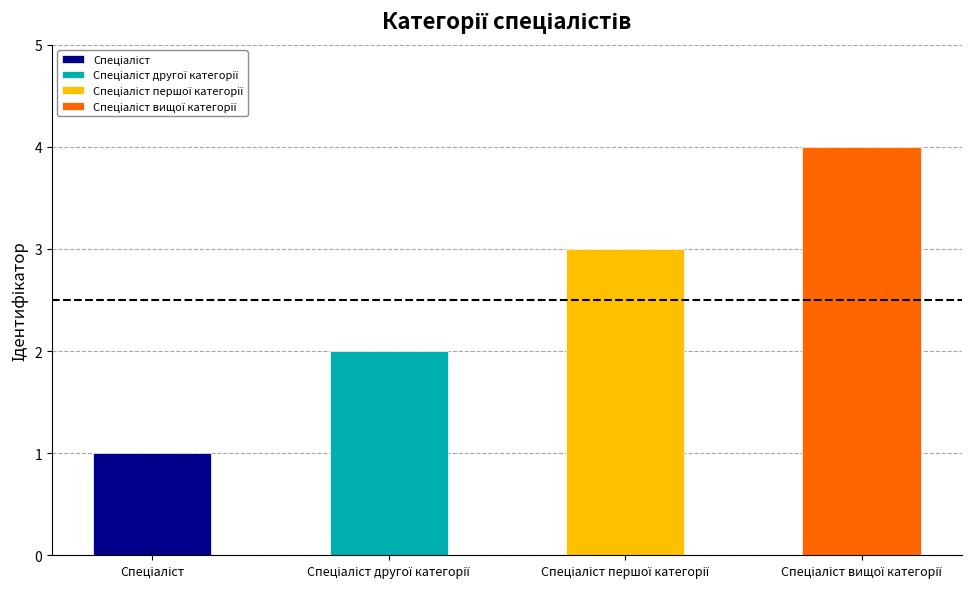

True or false: the data shows 2 at Спеціаліст другої категорії.

True